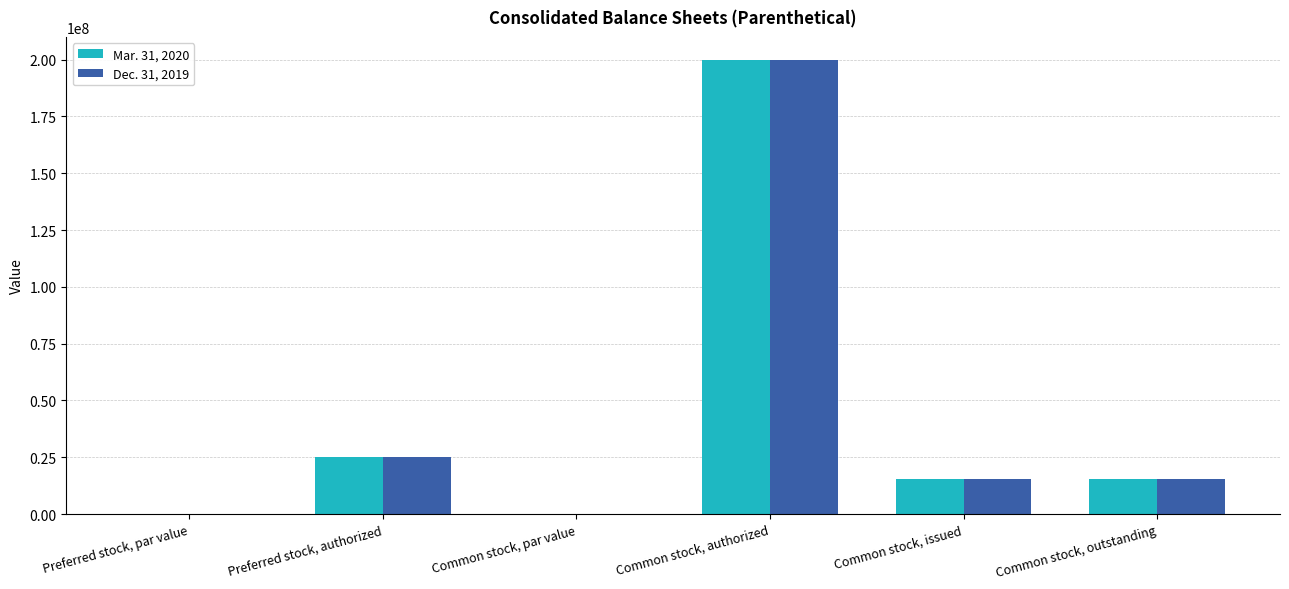

What are all the series names shown in the legend?

Mar. 31, 2020, Dec. 31, 2019